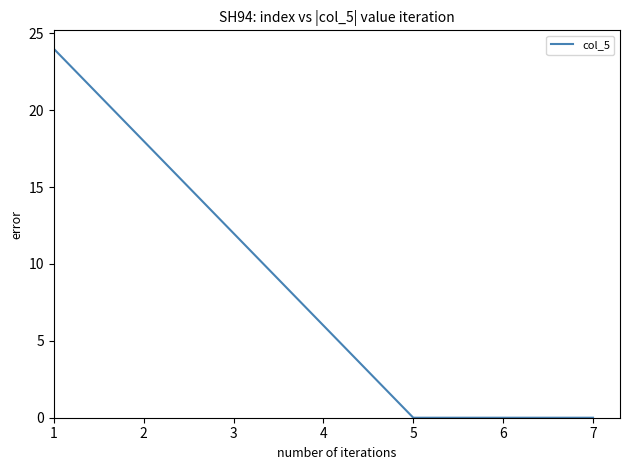

Is this an area chart (filled region under the line)?

No